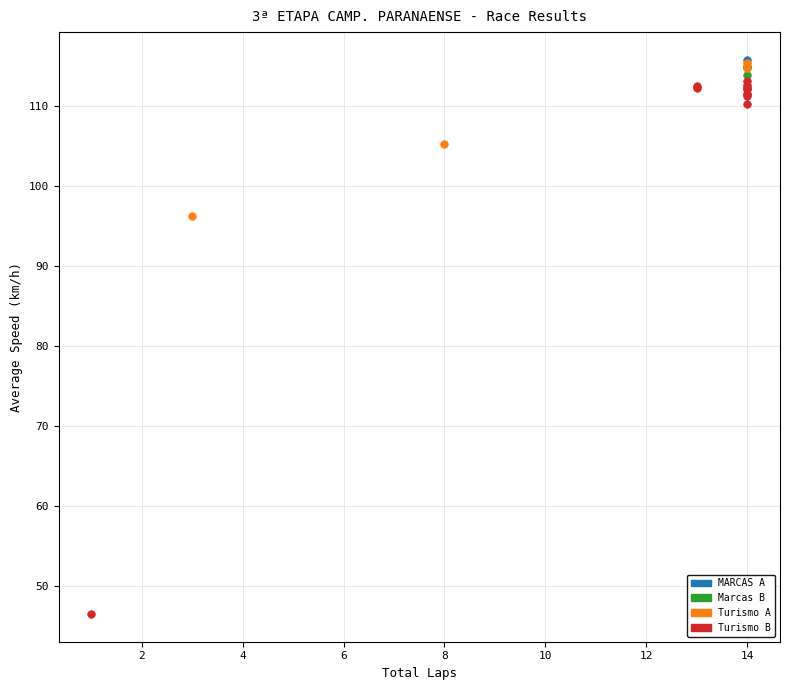

Which series contains the lowest Y value?

Turismo B